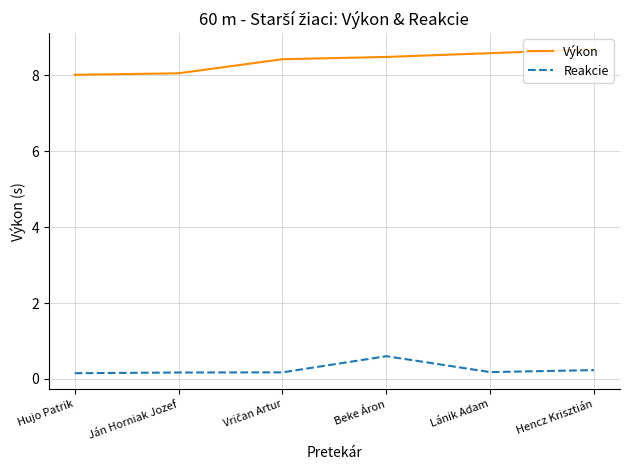

True or false: Výkon has a value of 8.1 at Ján Horniak Jozef.

True